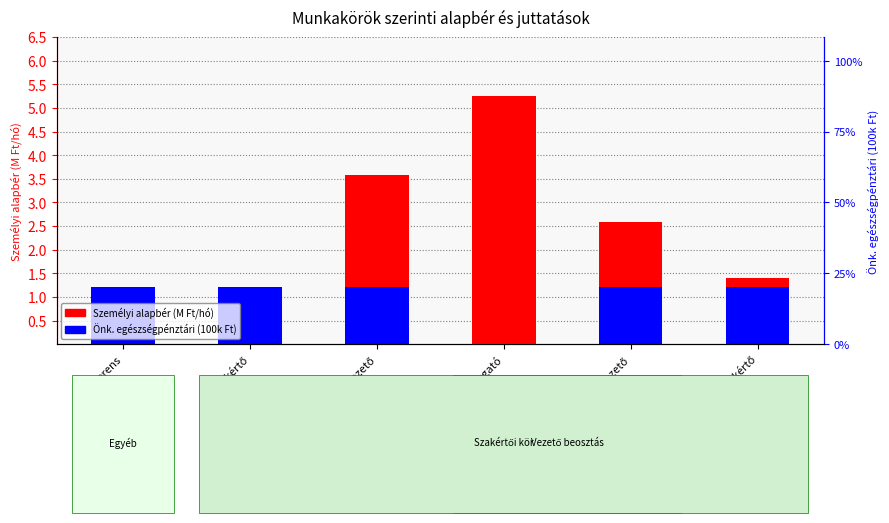

List the series in order of their overall mean, highest first.

Személyi alapbér (M Ft/hó), Önk. egészségpénztári (100k Ft)